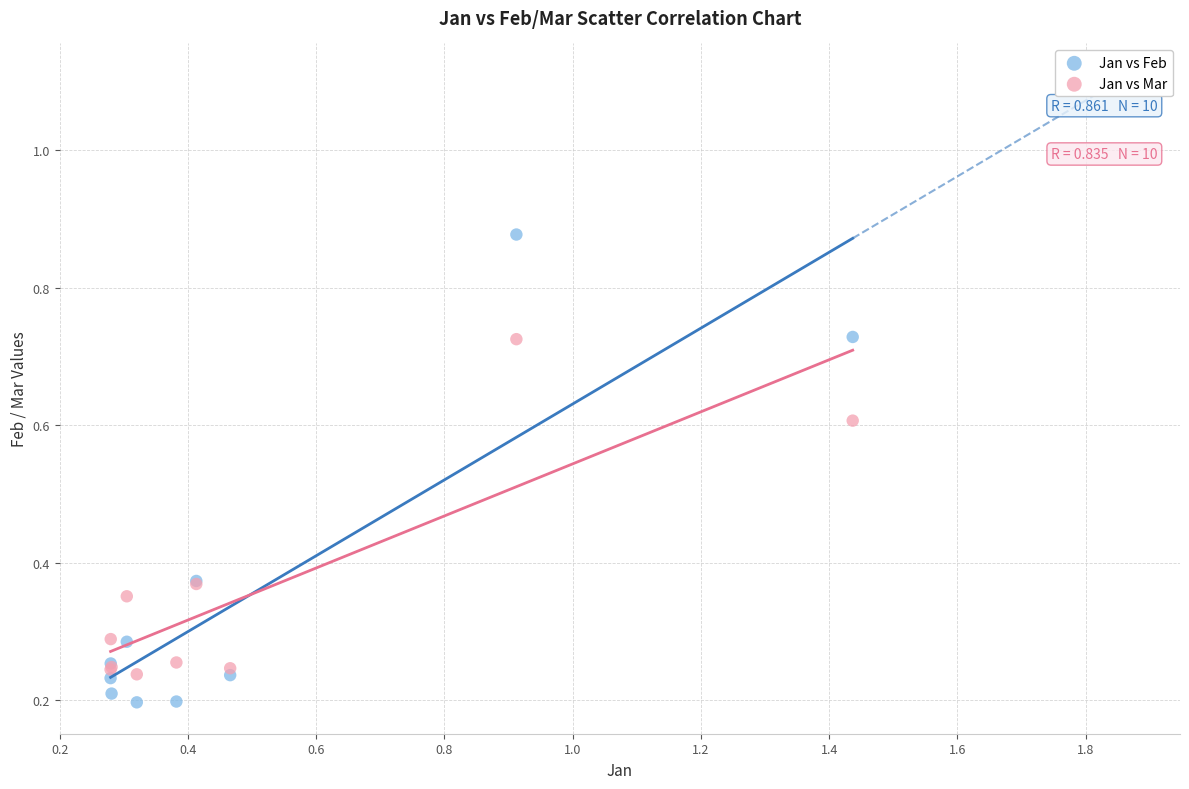

Which series has the widest spread of Y values?

Jan vs Feb